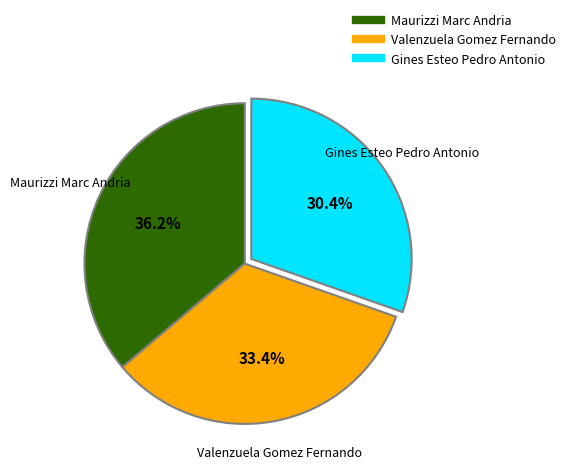

Does any single category account for the majority?

No